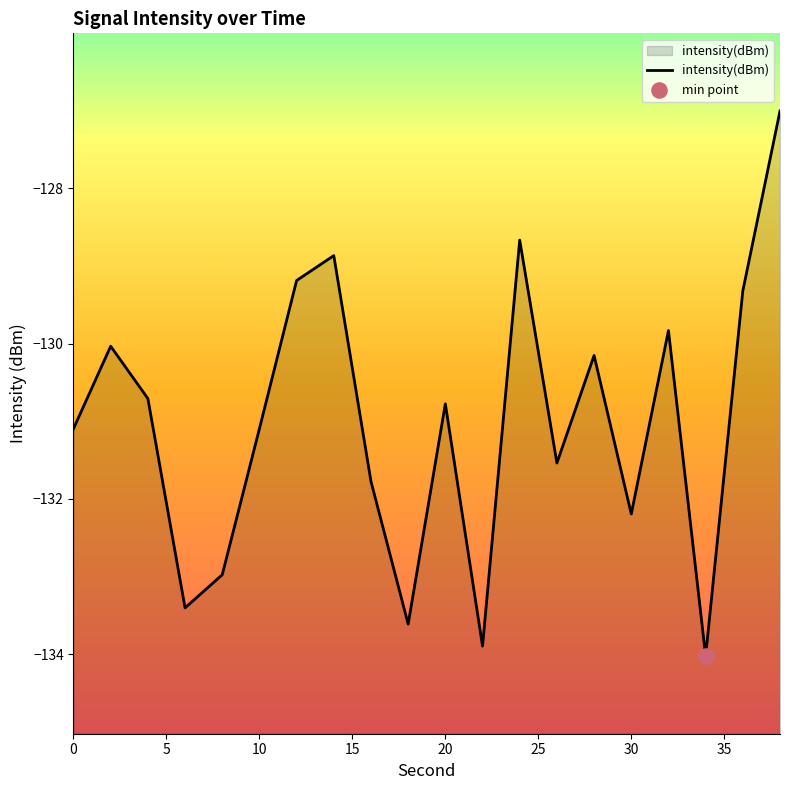

What is the change in value from 6 to 22?

-0.5